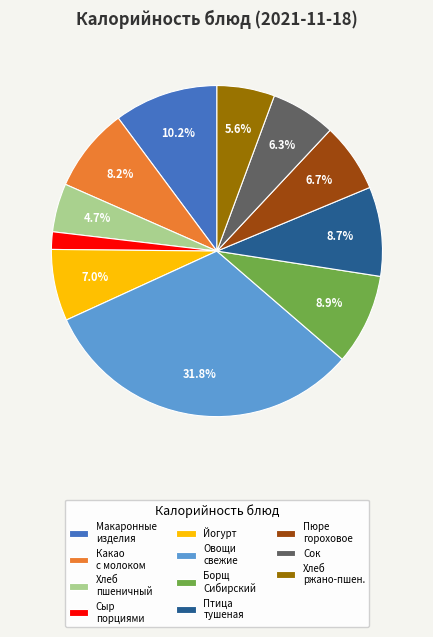

The Какао с молоком slice represents 1% of the pie. True or false?

False